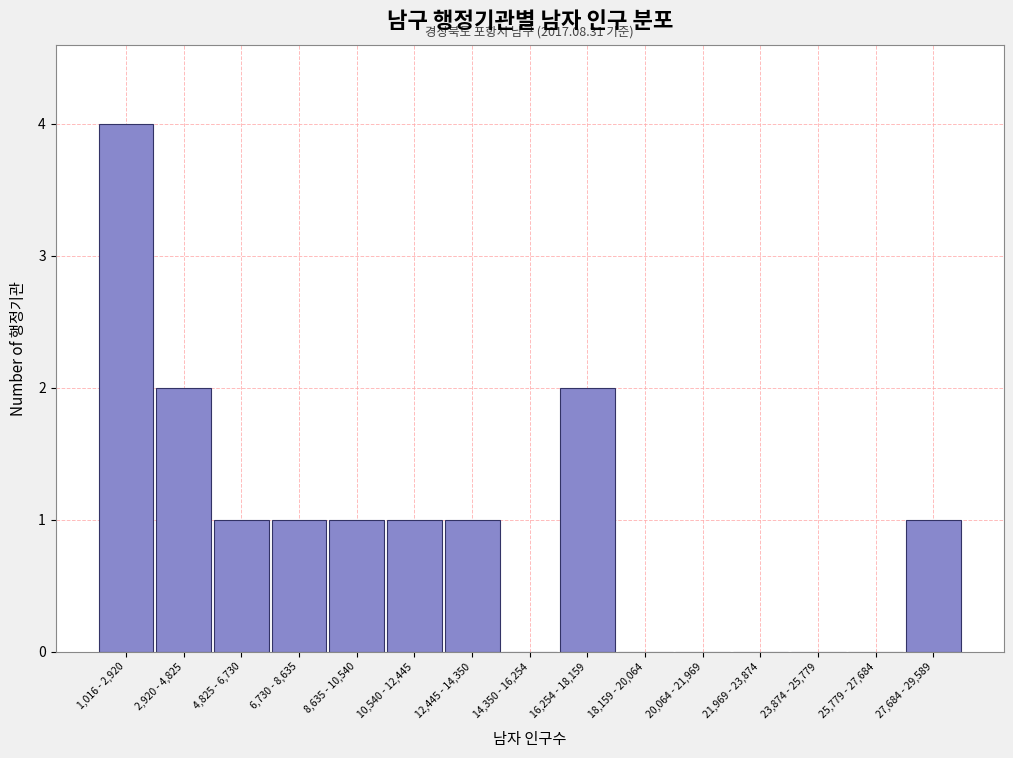

Reading left to right, extract all data points from this chart.

1,016 - 2,920=4	2,920 - 4,825=2	4,825 - 6,730=1	6,730 - 8,635=1	8,635 - 10,540=1	10,540 - 12,445=1	12,445 - 14,350=1	14,350 - 16,254=0	16,254 - 18,159=2	18,159 - 20,064=0	20,064 - 21,969=0	21,969 - 23,874=0	23,874 - 25,779=0	25,779 - 27,684=0	27,684 - 29,589=1